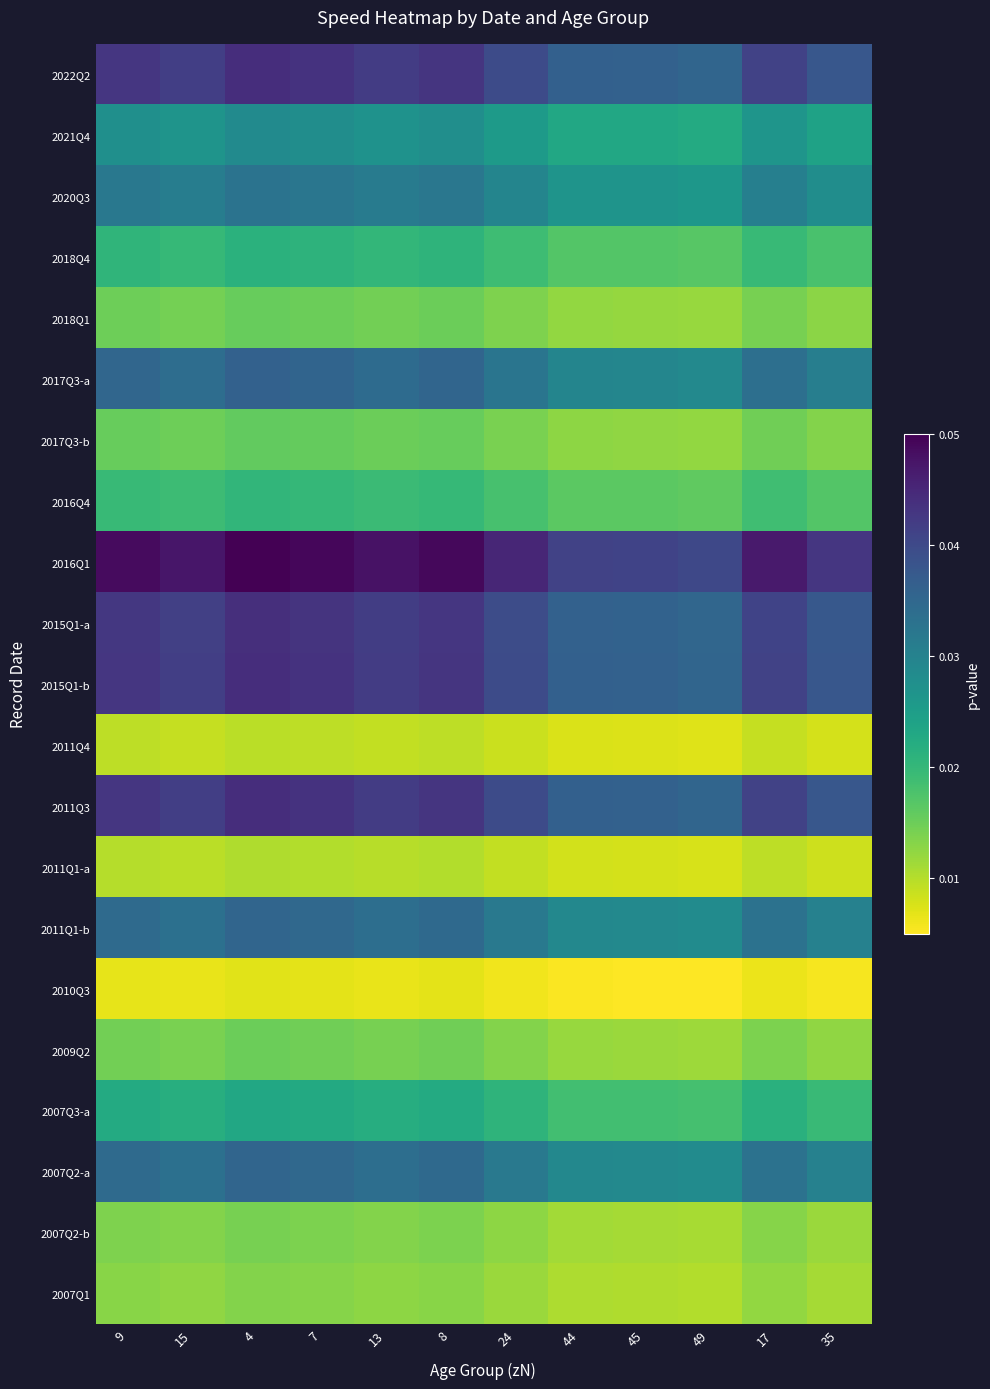

How many distinct data groups are displayed?

21